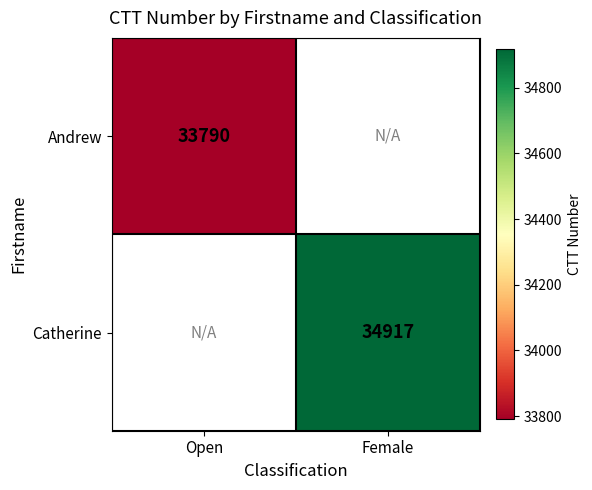

The Andrew series shows 33790 at Open. True or false?

True